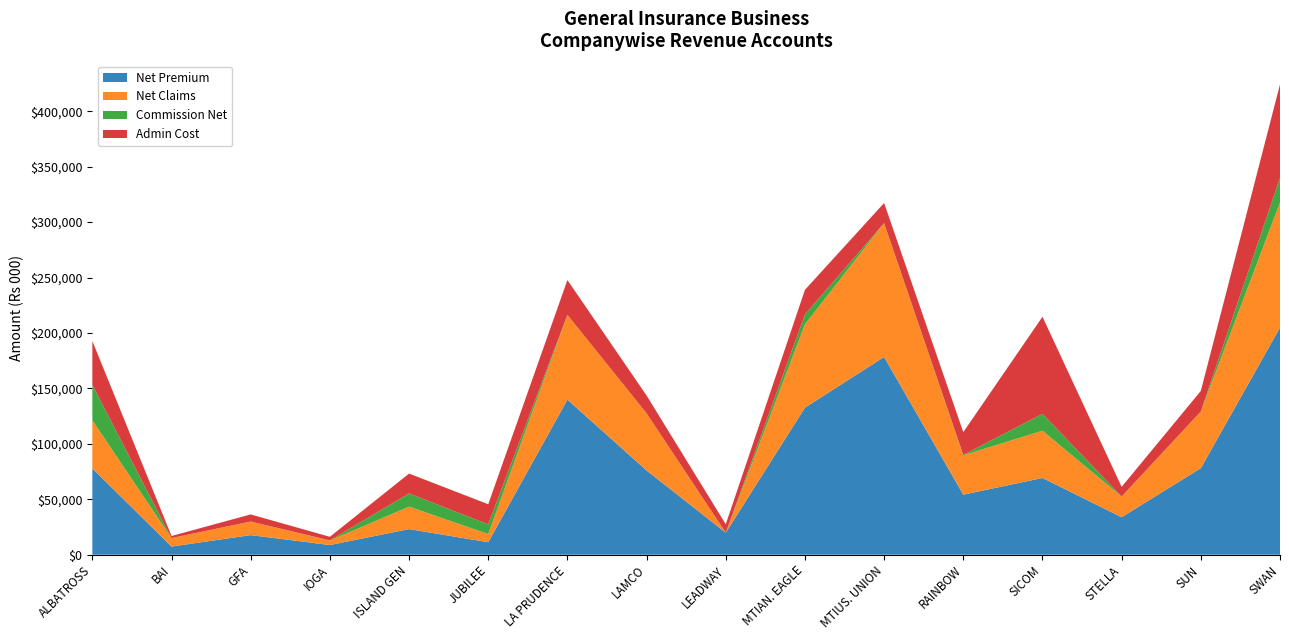

The Net Premium series shows 76933 at MTIAN. EAGLE. True or false?

False